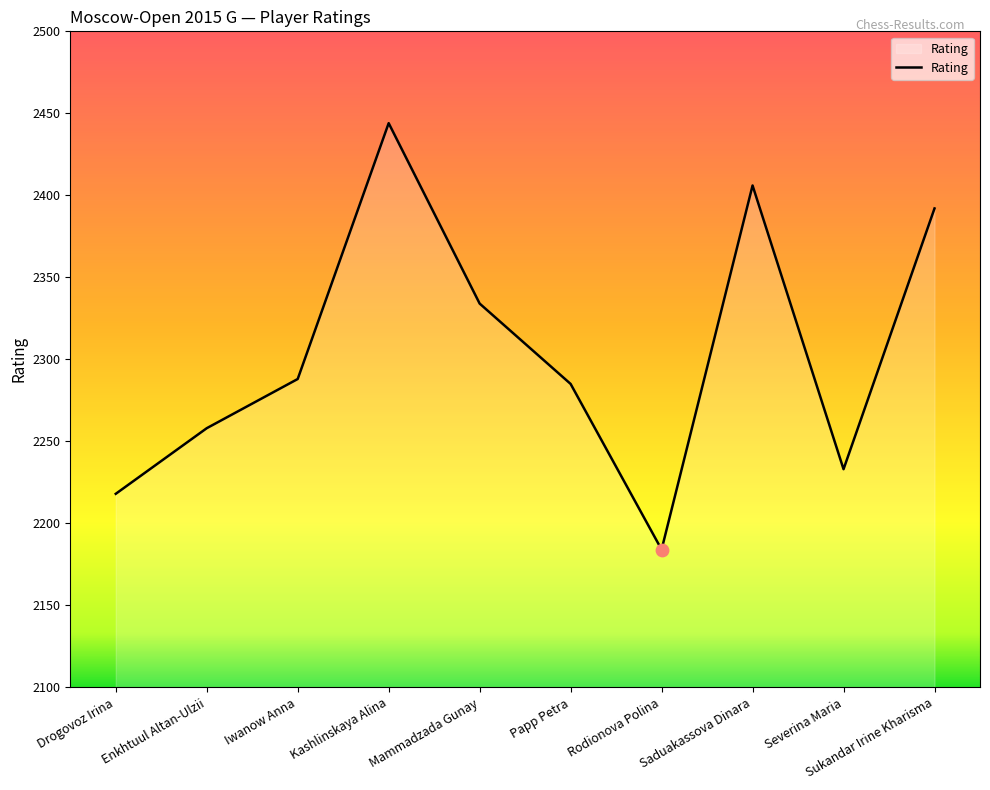

Which has a higher value, Enkhtuul Altan-Ulzii or Iwanow Anna?

Iwanow Anna